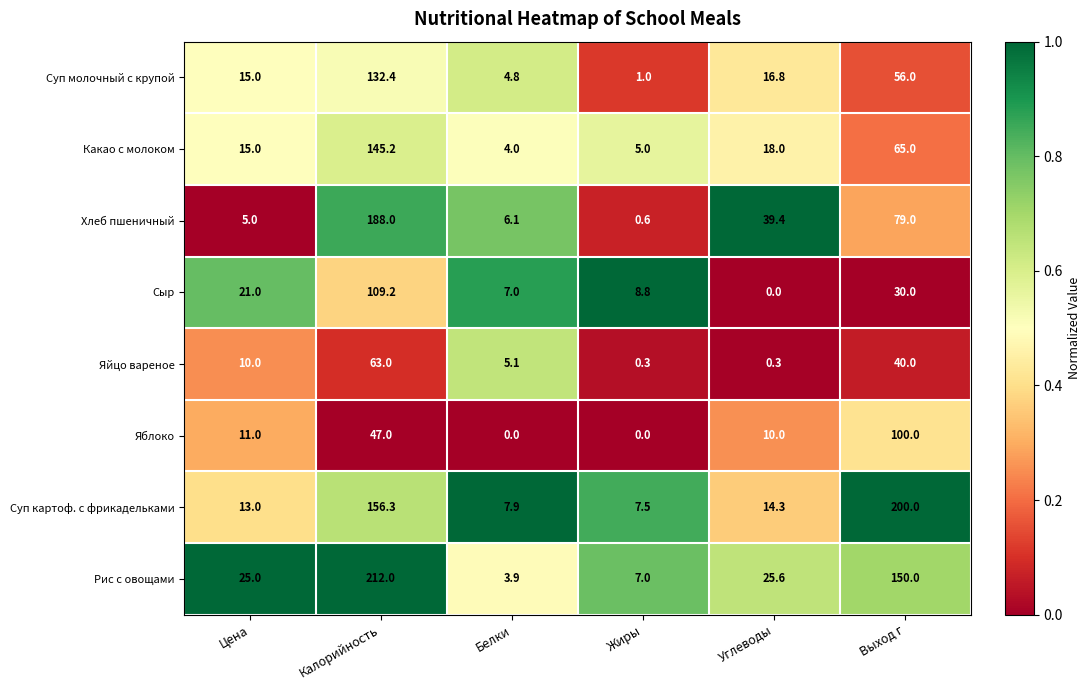

What is the greatest value displayed?

212.0